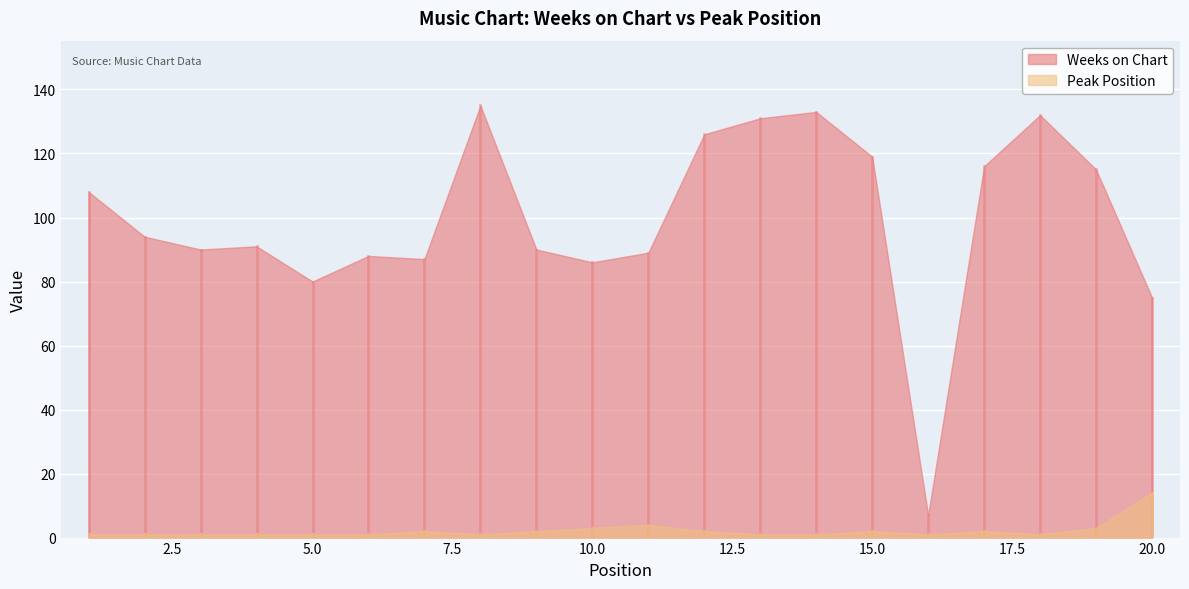

Where is the first local minimum for Weeks on Chart?

3